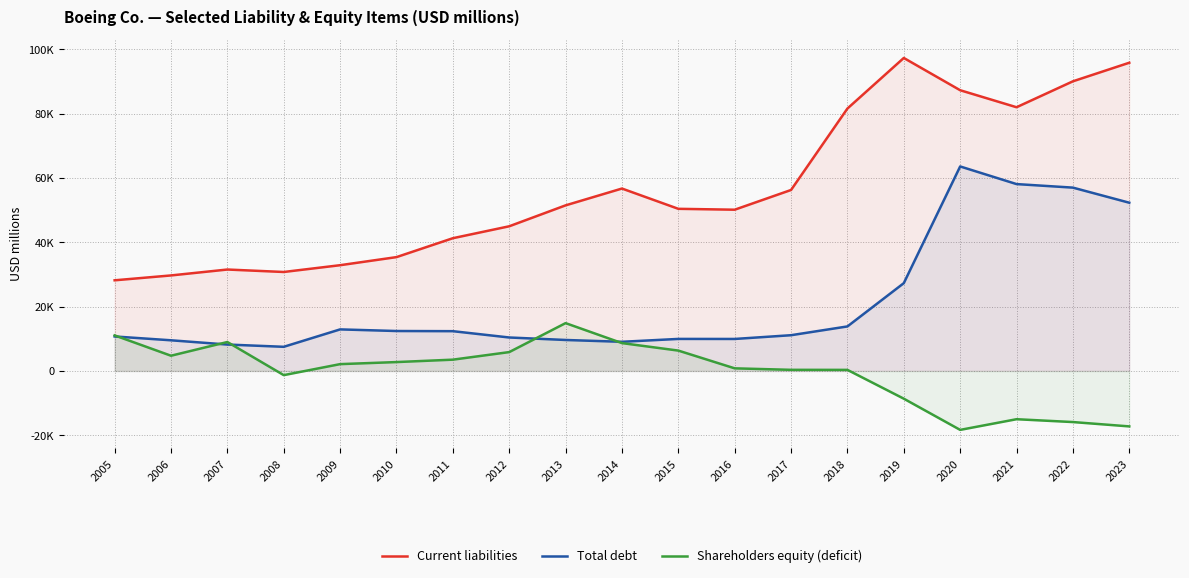

At which label does Current liabilities reach its minimum?

2005